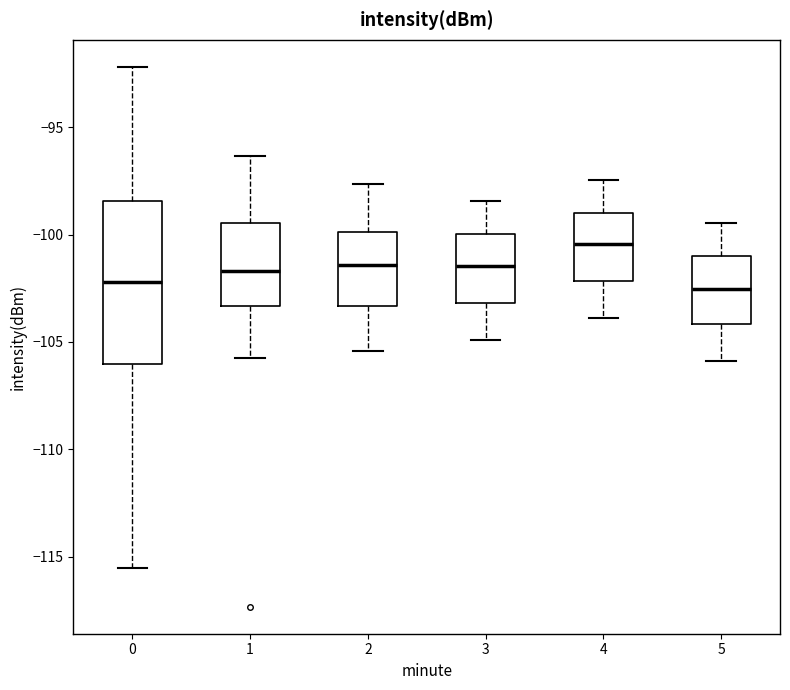

Where does the upper whisker of the box at x = 5 end on the y-axis? The values are not printed on the chart, so give them approximately, as read against the axis.

-99.5